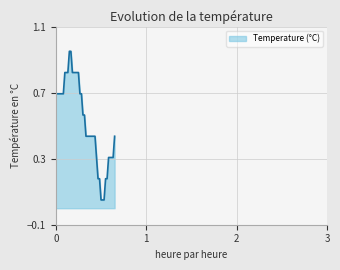

Does the chart have visible grid lines?

Yes